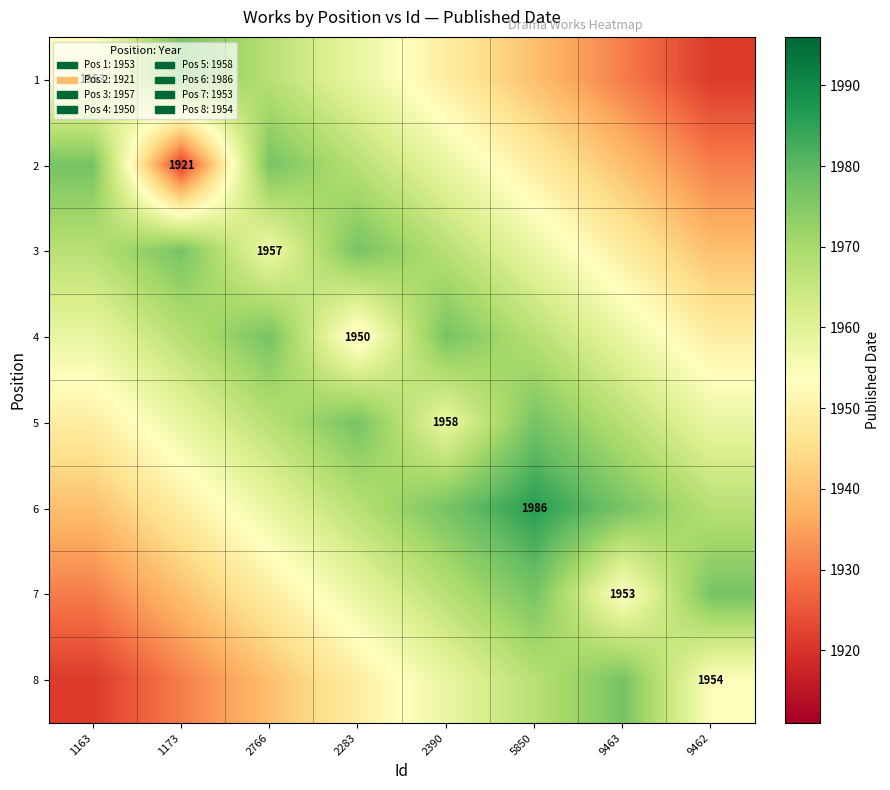

Which has a higher value, 2766 or 1173?

1173